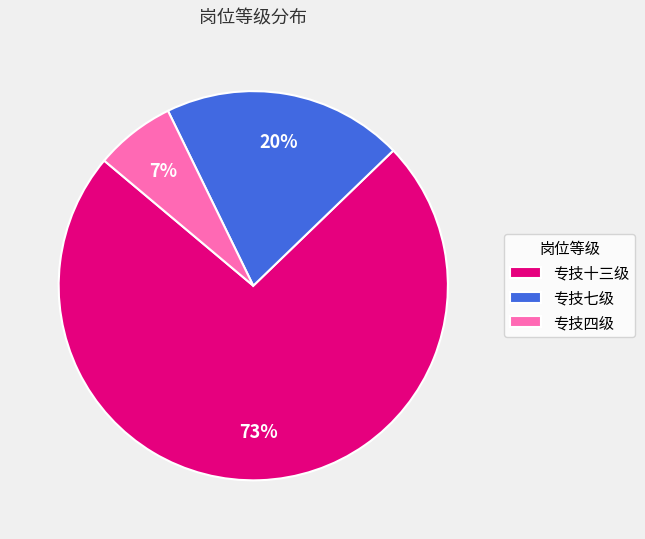

Approximately how many times larger is the value at 专技七级 compared to 专技十三级?

0.3